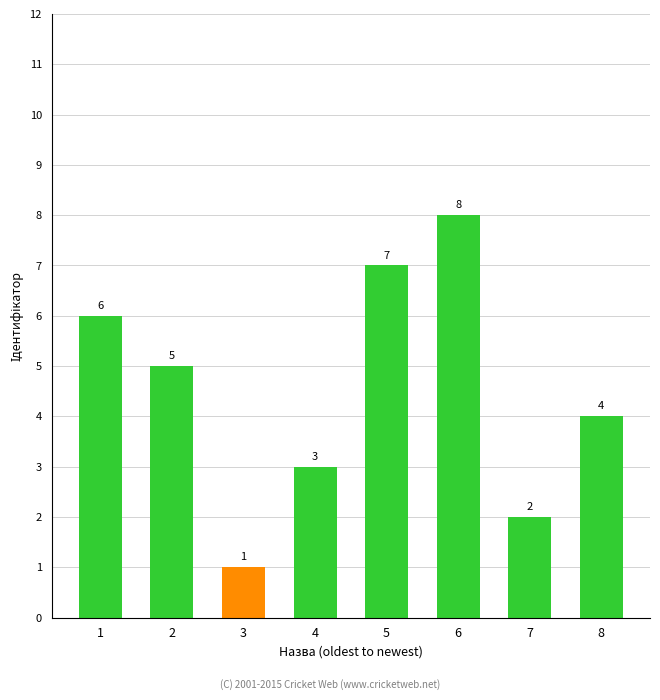

What is the minimum value shown in the chart?

1